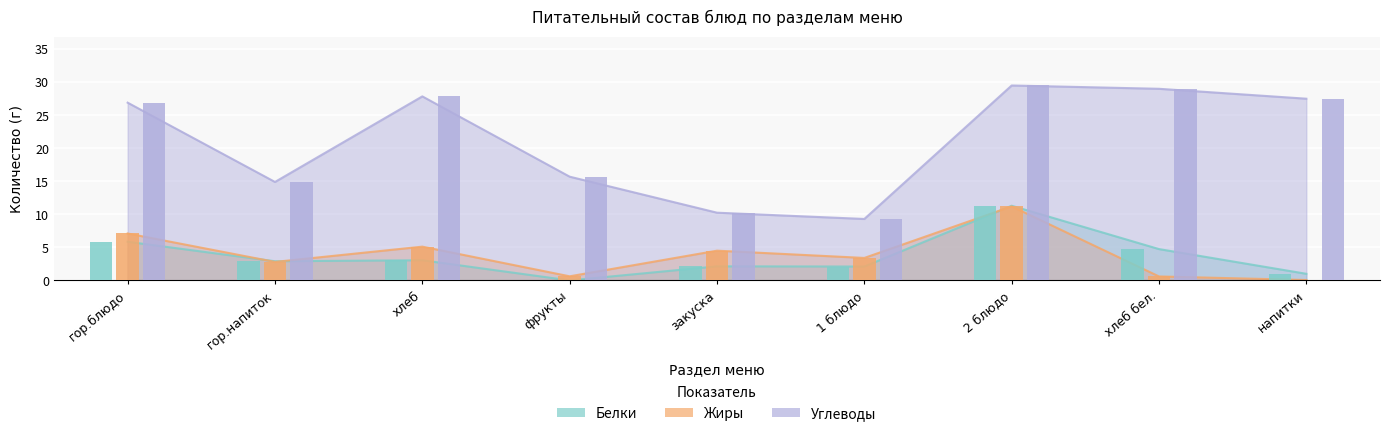

How many data points in Углеводы are above 26?

5